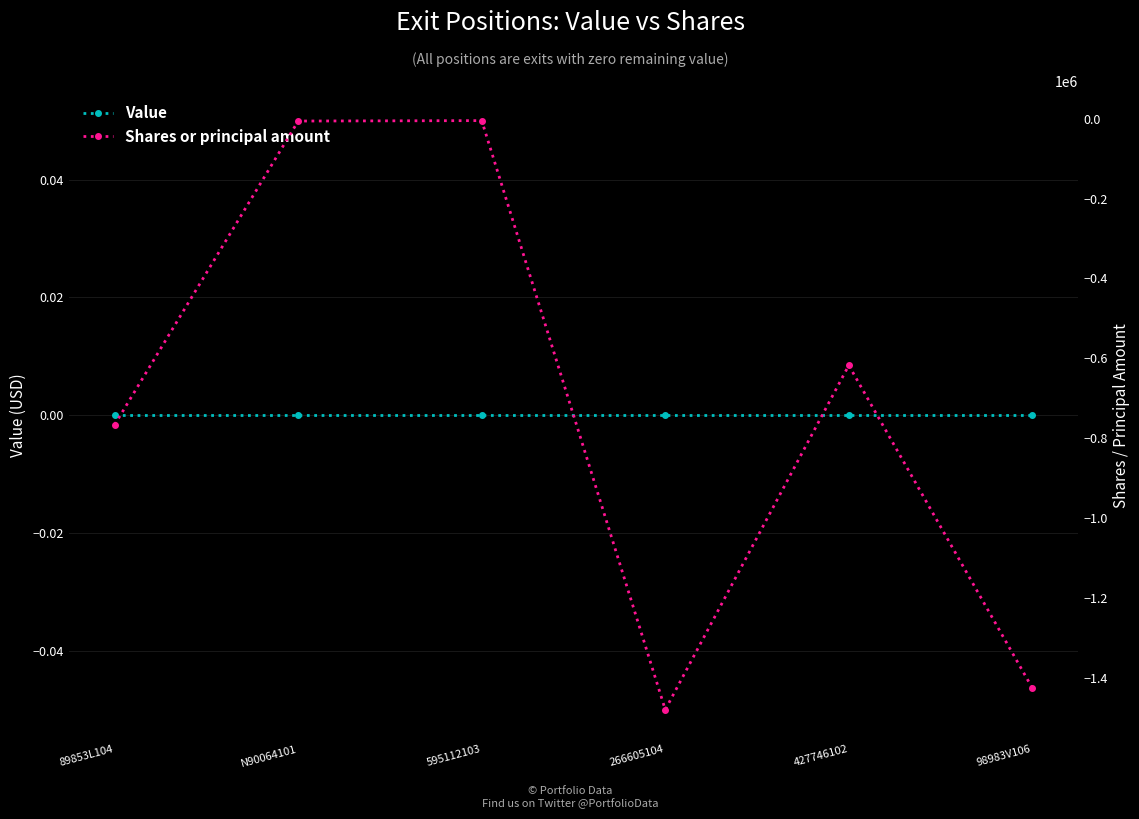

What is the smallest value displayed?

-1480419